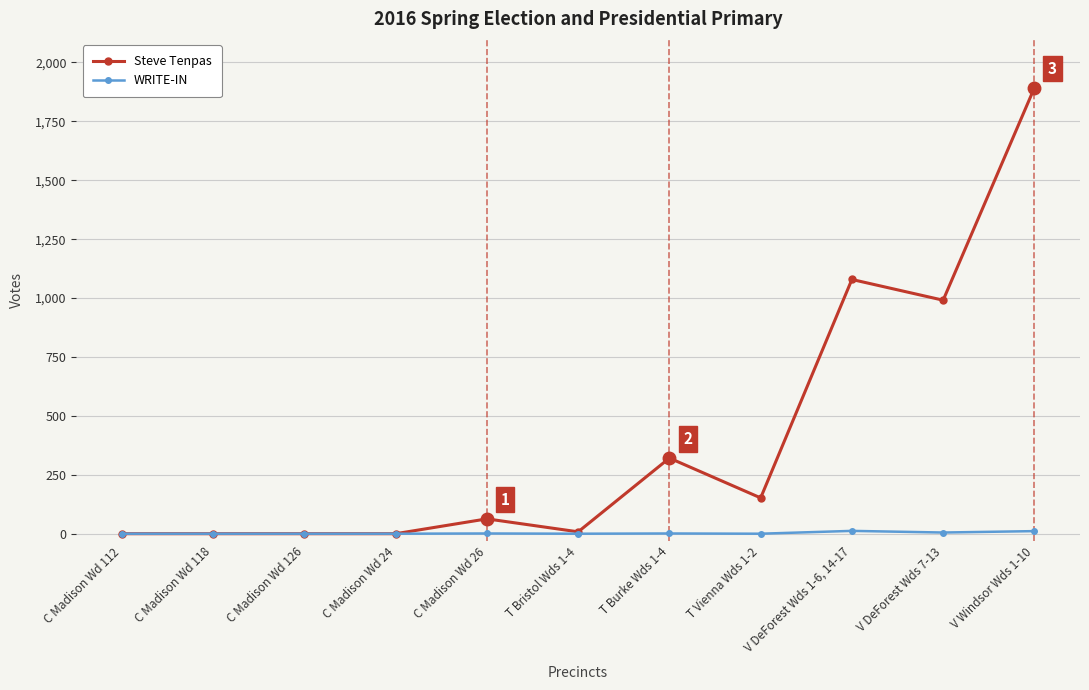

Which label corresponds to the largest value in the chart?

V Windsor Wds 1-10